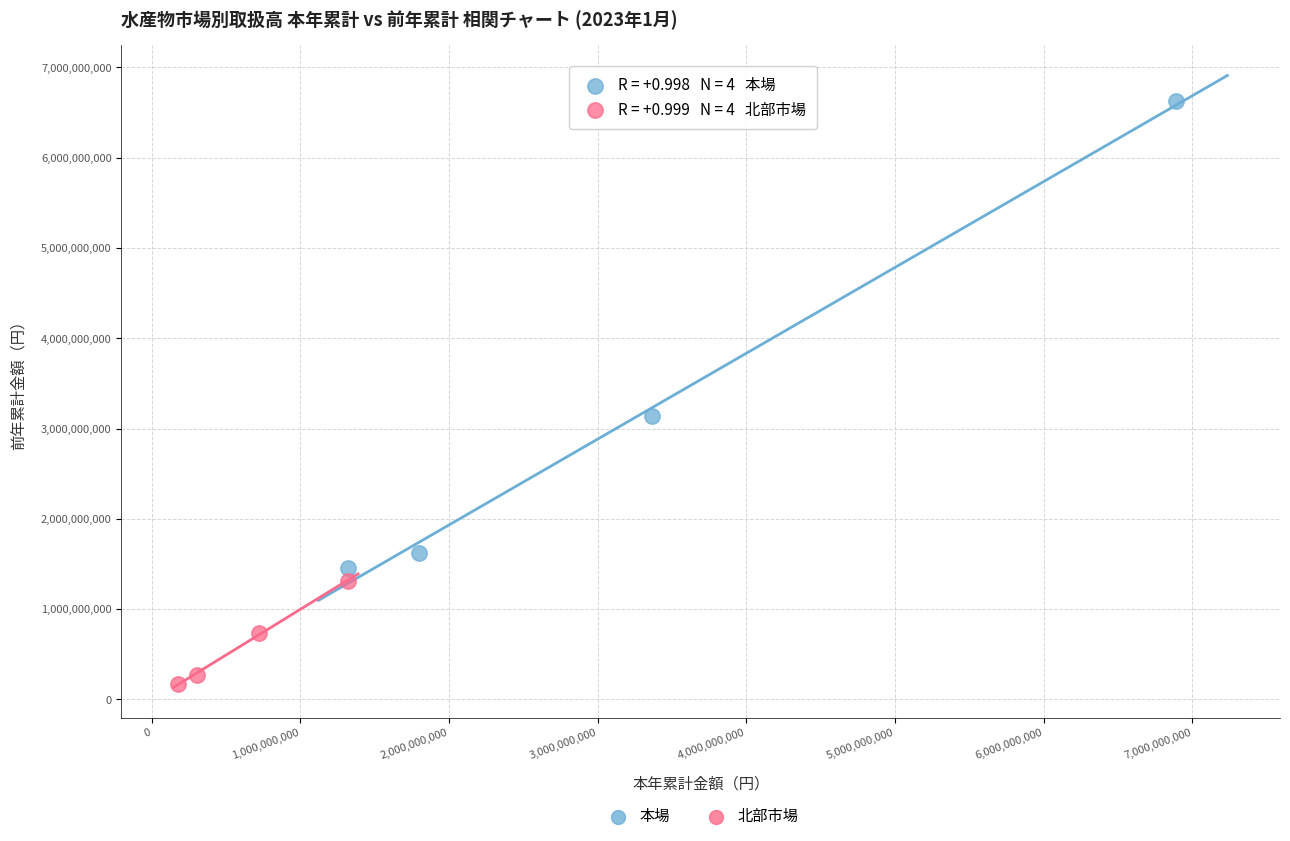

Which series contains the highest Y value?

本場